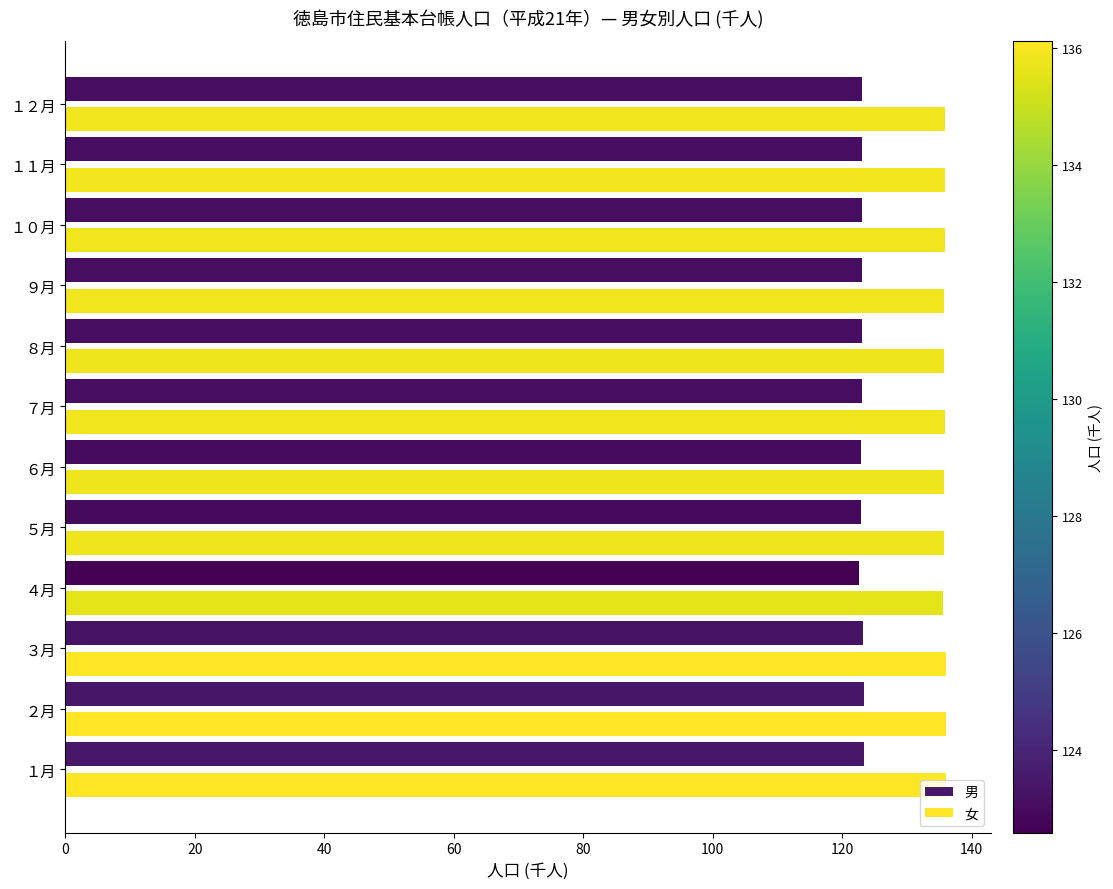

What is the maximum value for 男?

123.4